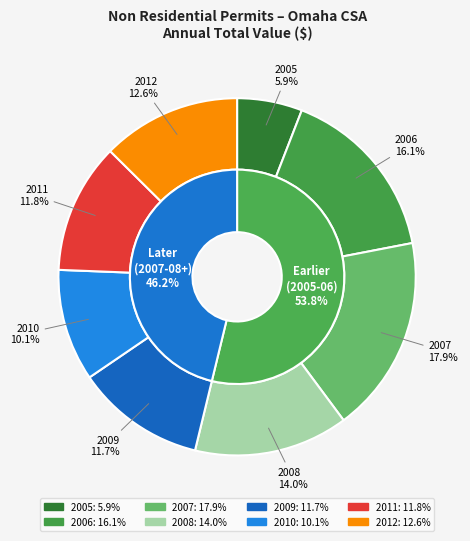

What is the change in value from 2005 to 2007?

+244929178